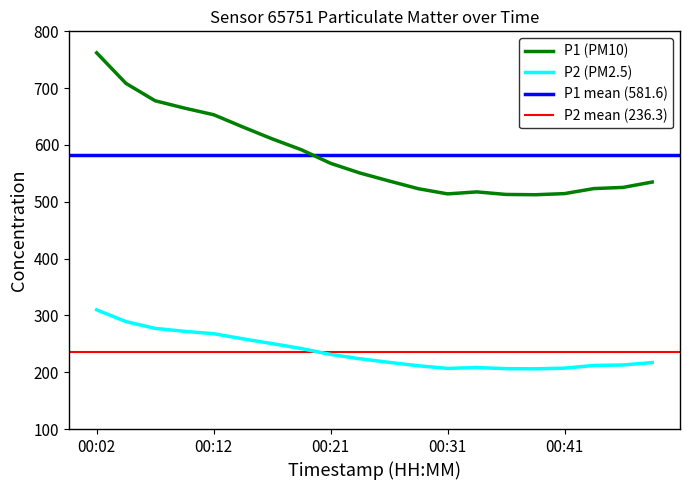

At which label does P2 first exceed 223?

00:02